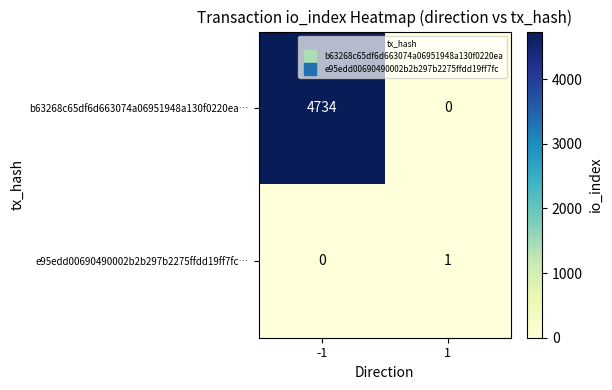

Rank the categories by b63268c65df6d663074a06951948a130f0220ea… value from lowest to highest.

1, -1